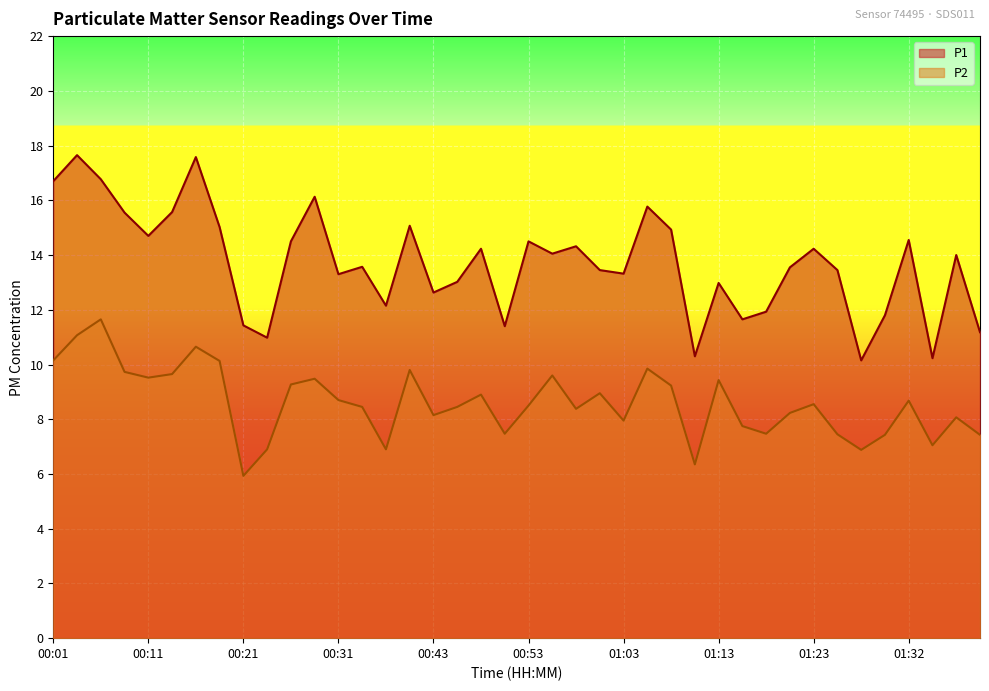

What is the difference between the P2 values at 00:43 and 00:09?

1.6